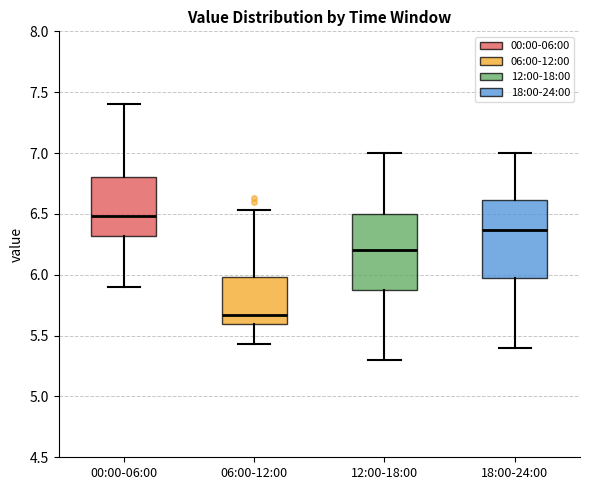

Where is the lower edge of the box for 06:00-12:00 on the y-axis? The values are not printed on the chart, so give them approximately, as read against the axis.

5.60